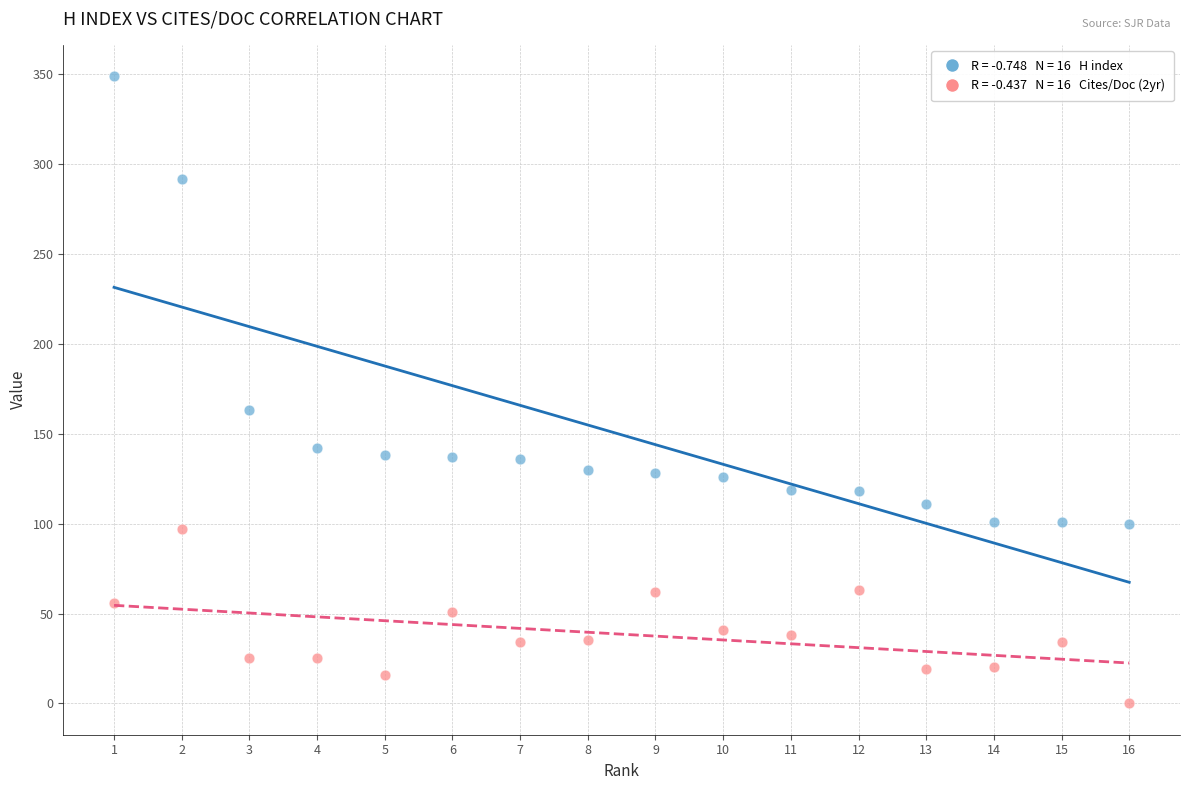

Across all data points, what is the range of Y values (max minus min)?

349